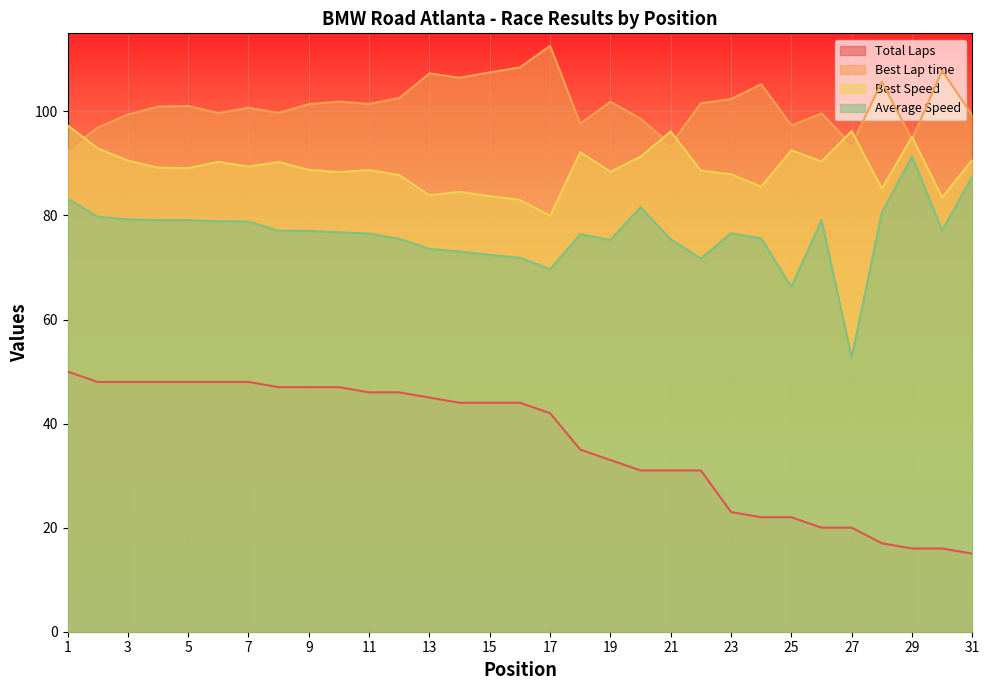

True or false: Total Laps and Average Speed cross at least once.

False